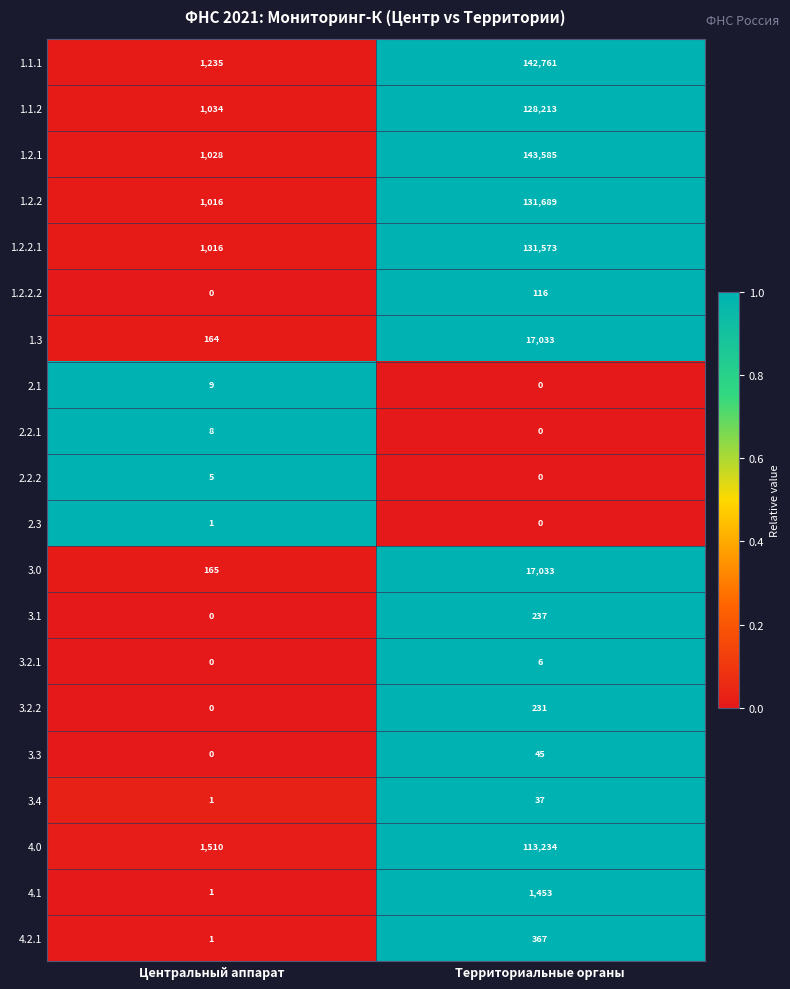

Which series has the widest spread of values?

1.2.1